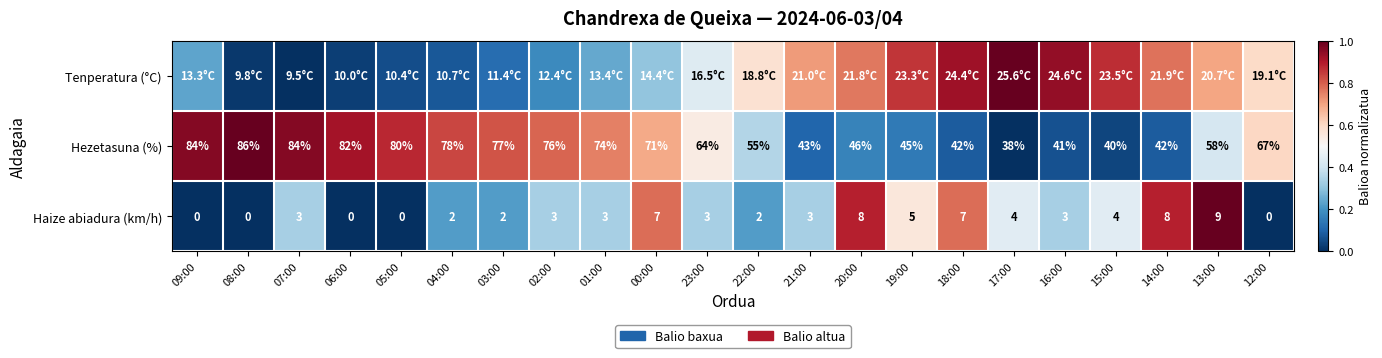

Is the value of Hezetasuna (%) at 07:00 greater than the value of Haize abiadura (km/h) at 16:00?

Yes